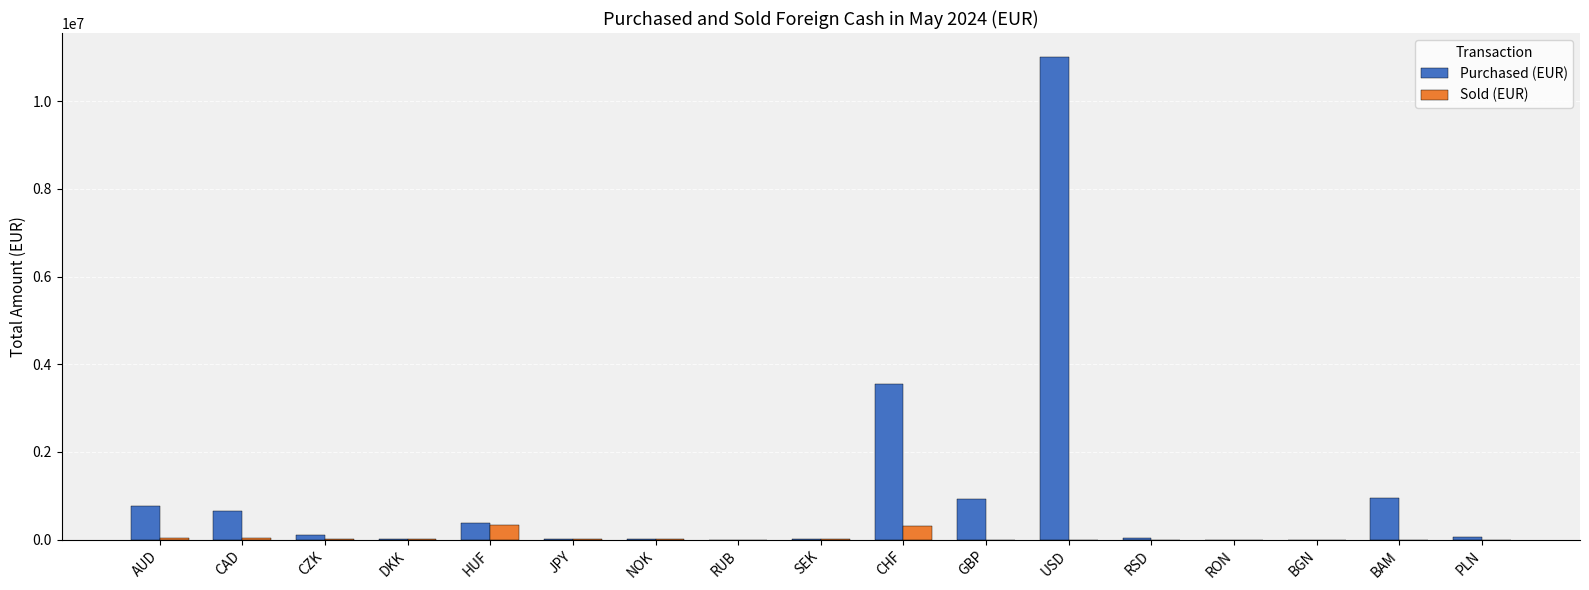

What is the sum of all Sold (EUR) values?

795609